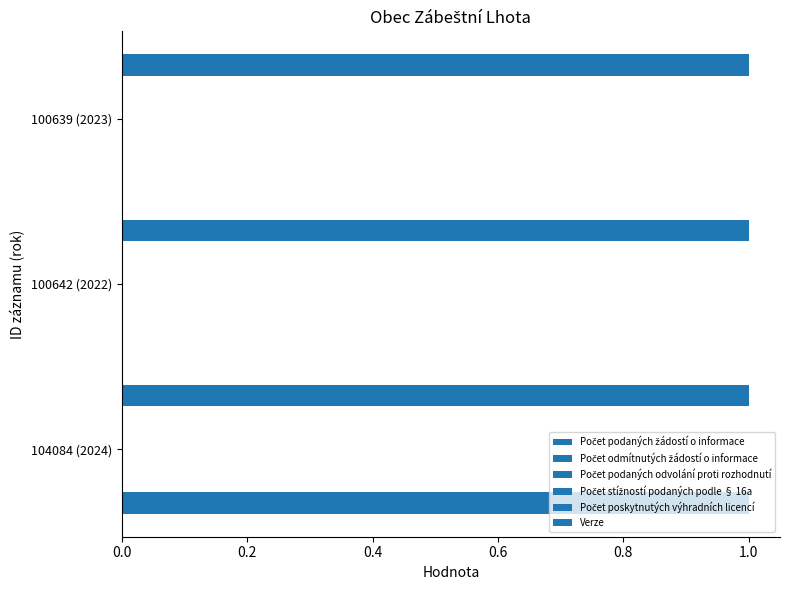

Count the number of data series in this chart.

6